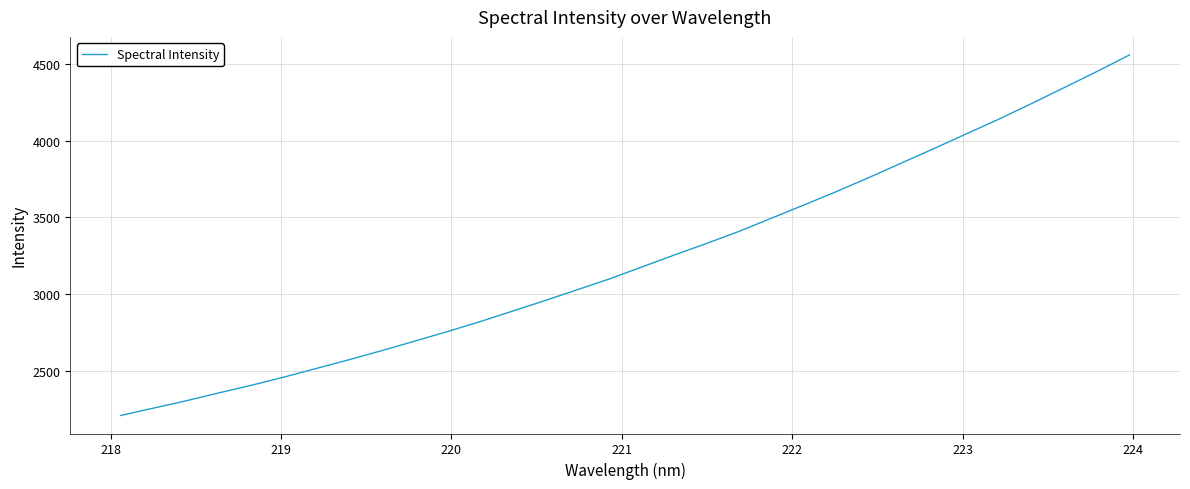

What is the smallest value displayed?

2206.4